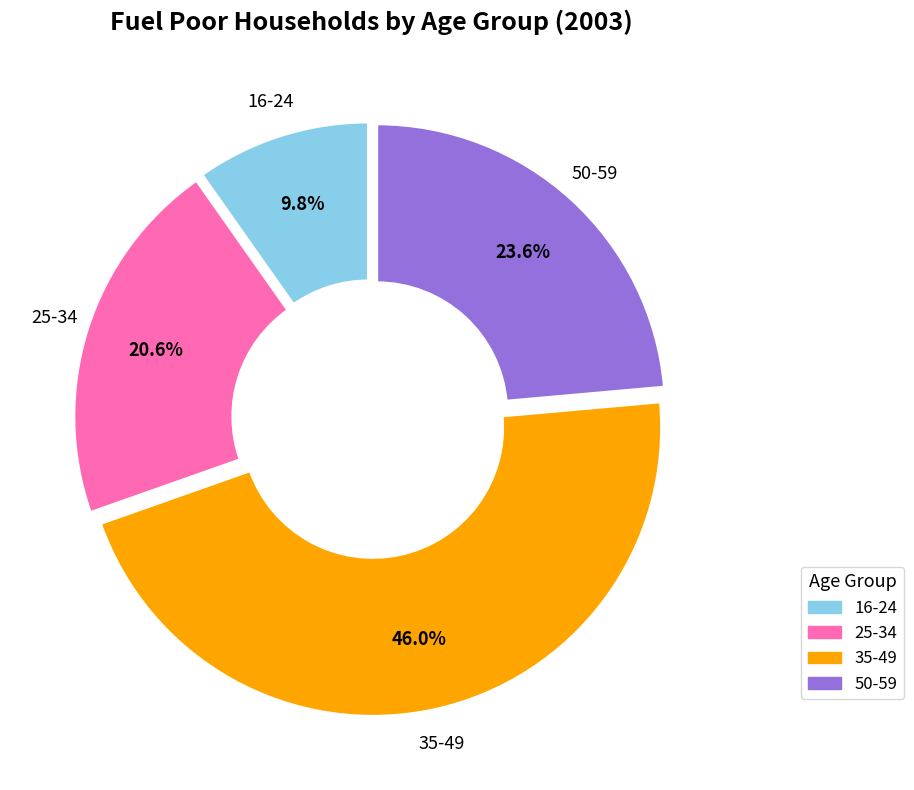

Count the number of slices in the pie.

4